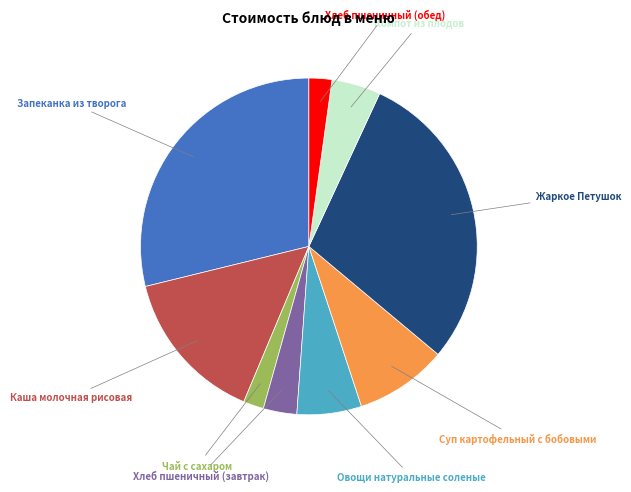

Is there a majority slice in this chart?

No